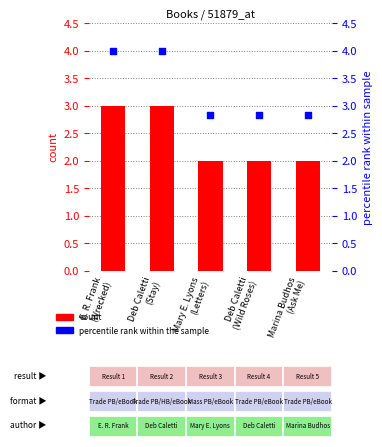

At which category is the sum across all series the highest?

E. R. Frank
(Wrecked)